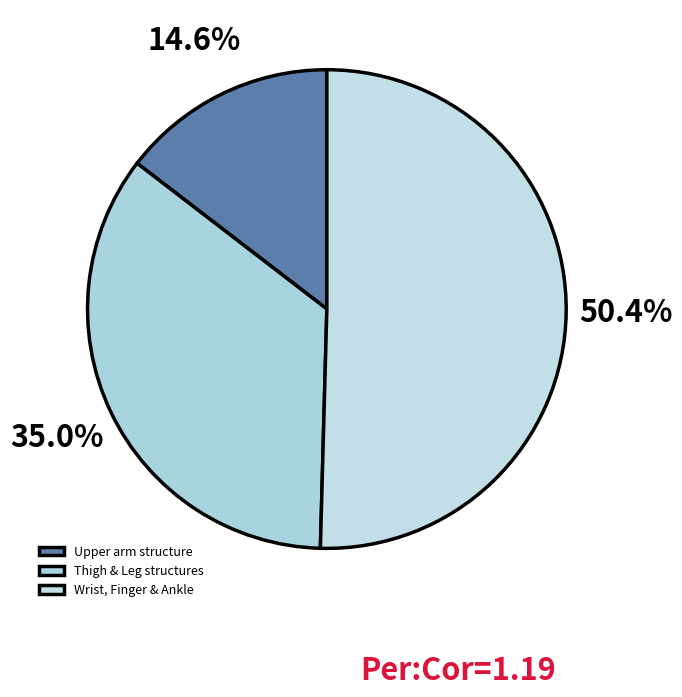

How many slices are in this pie chart?

3